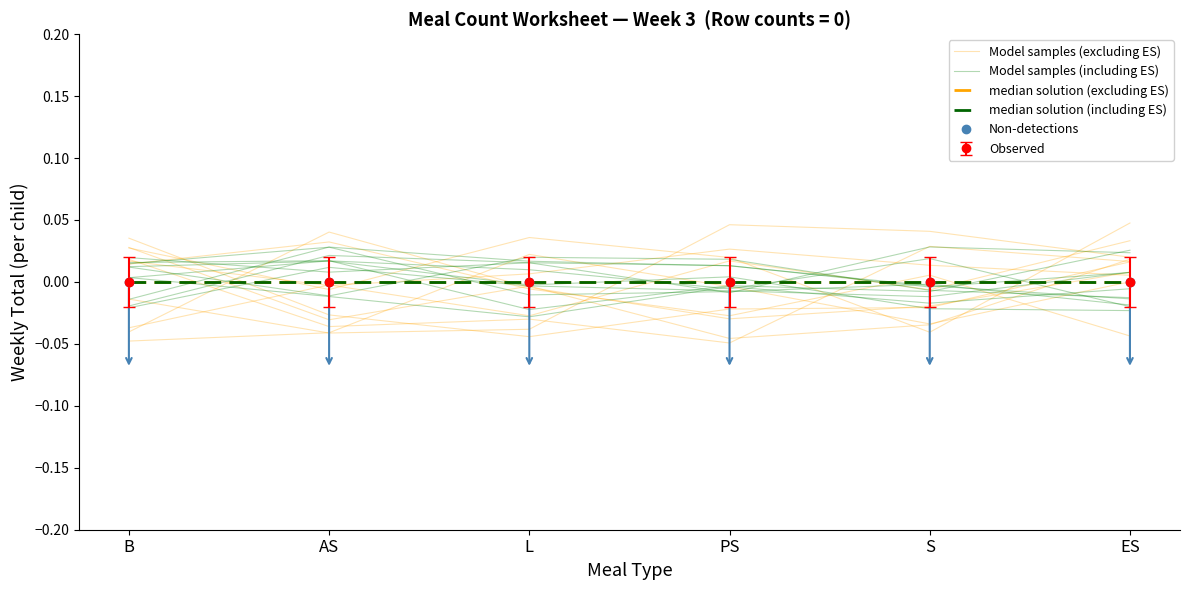

How many lines are shown in the chart?

5